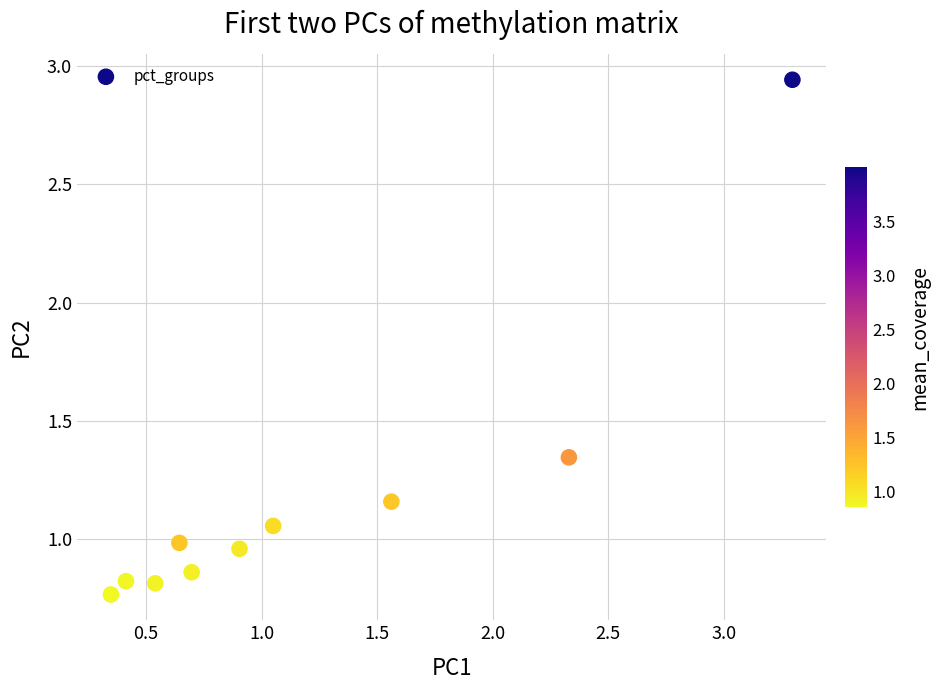

What is the range of Y values (max minus min)?

2.2